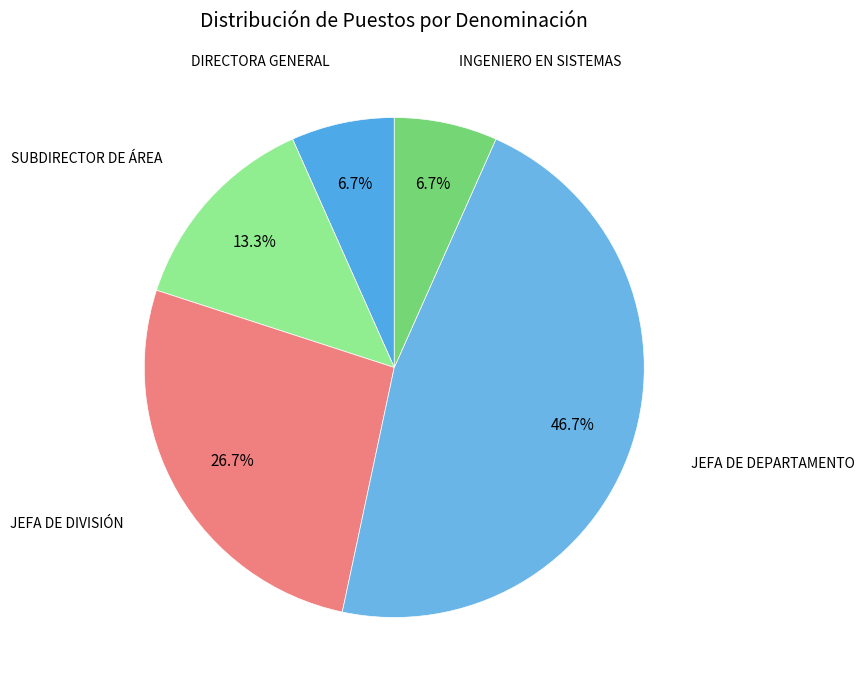

What is the largest slice in the pie chart?

JEFA DE DEPARTAMENTO